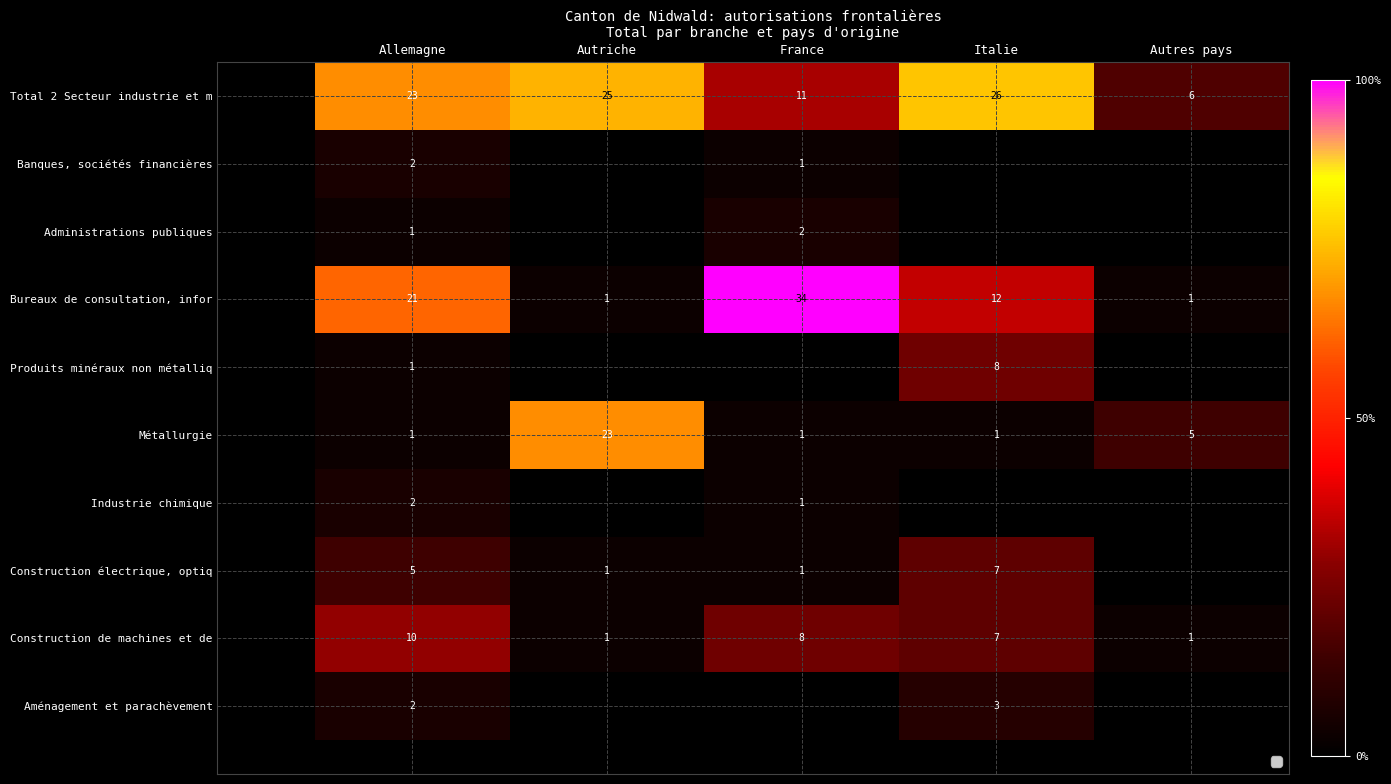

Between France and Allemagne, which is larger?

Allemagne